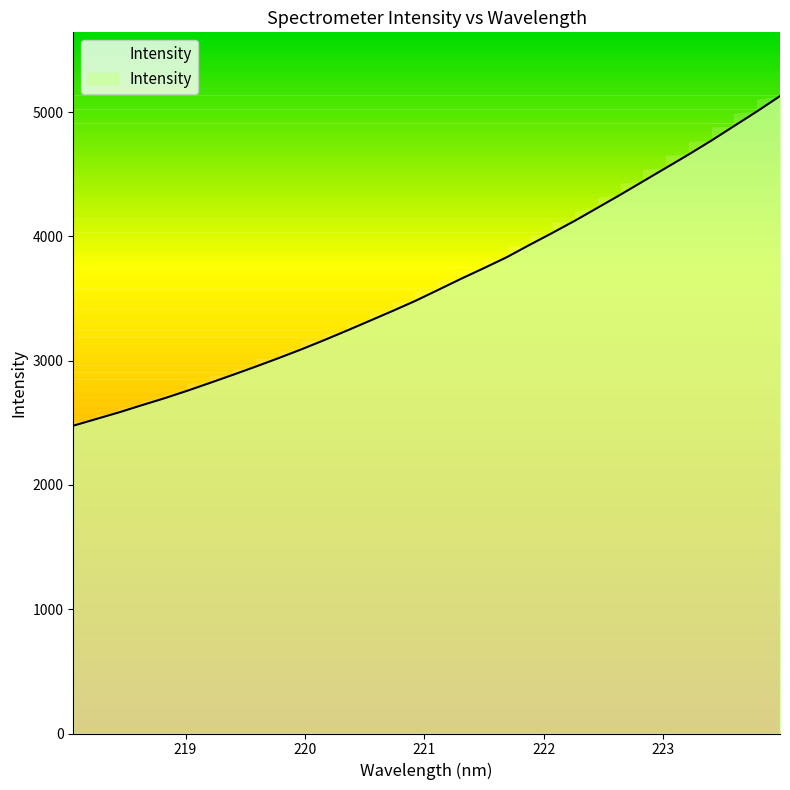

What is the average value?

3624.0